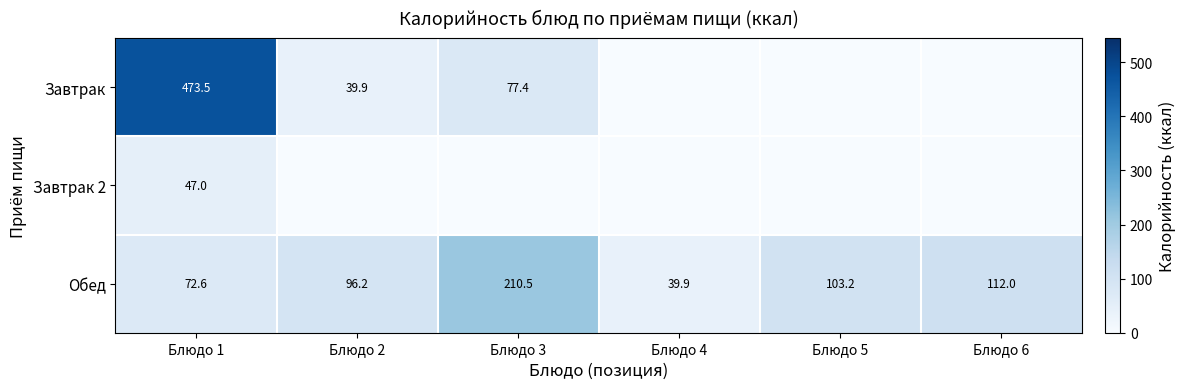

What is the total value across all series at Блюдо 1?

593.1